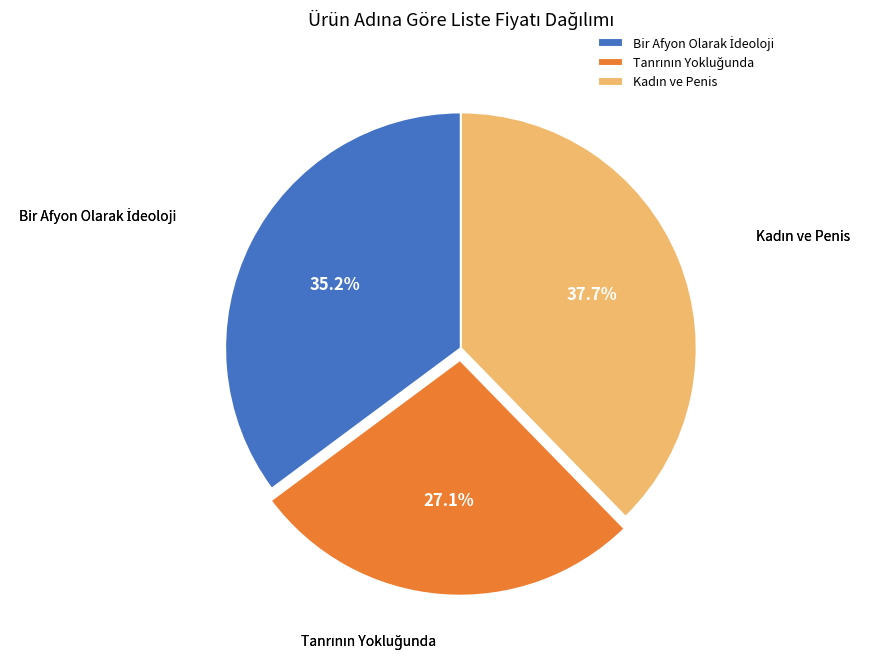

Does any single category account for the majority?

No